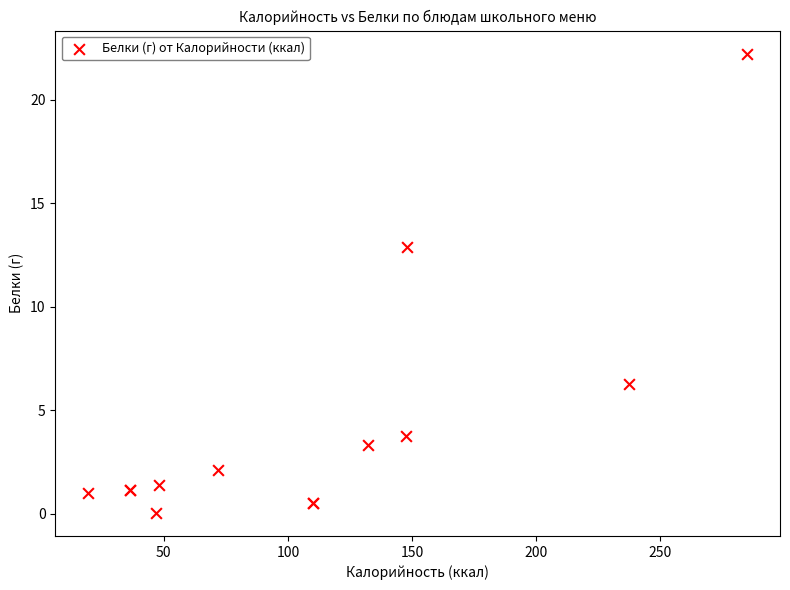

What Y value in the scatter plot is closest to 11?

12.9